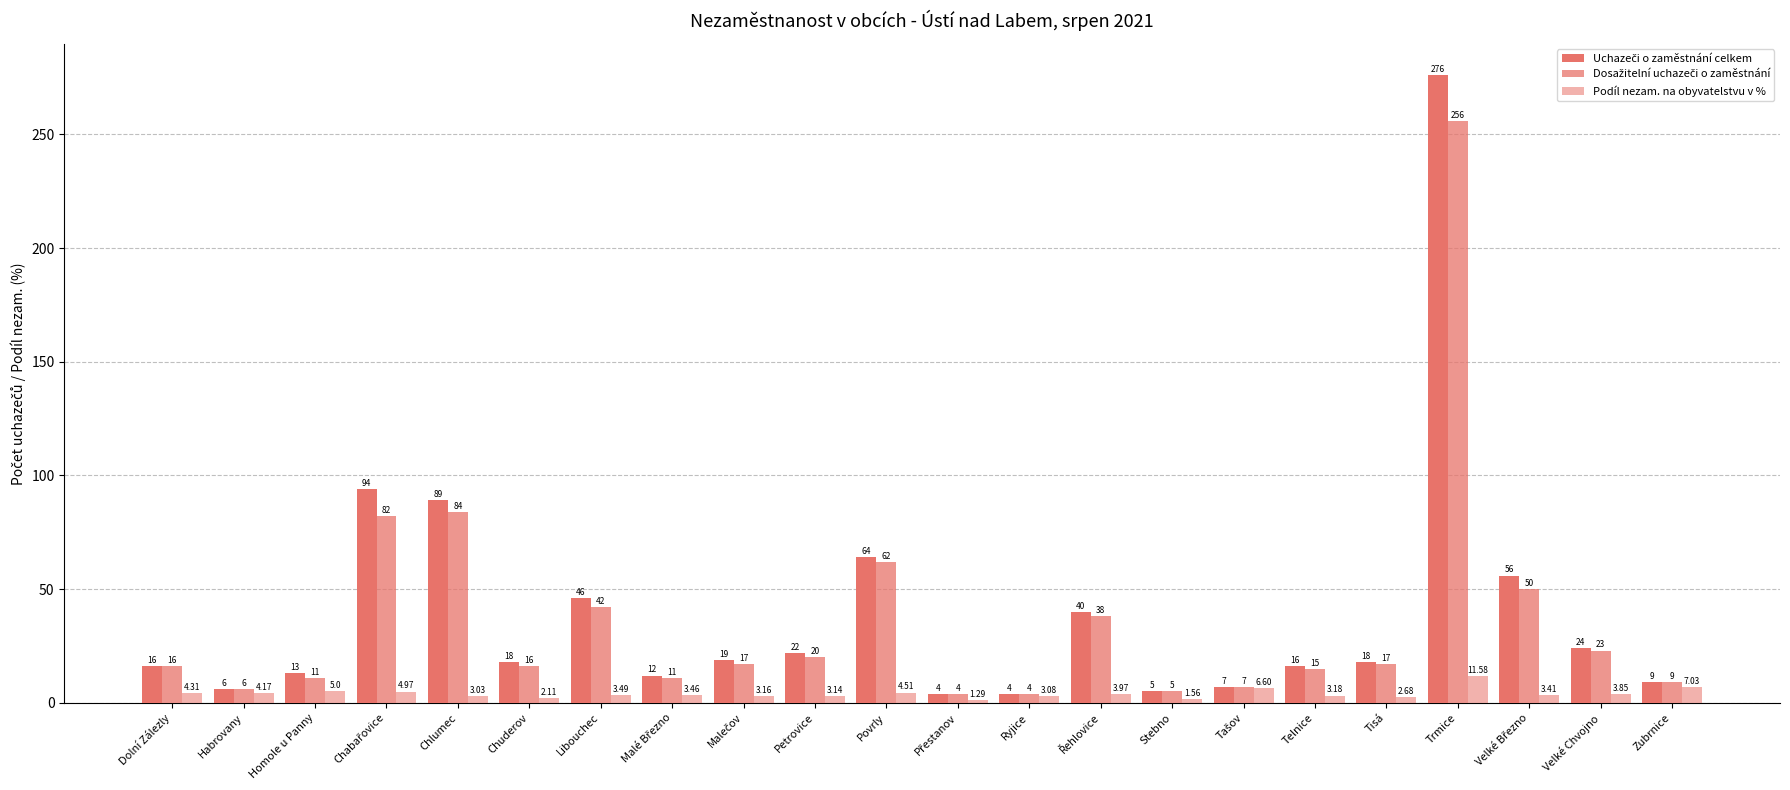

How many categories are shown in the chart?

22